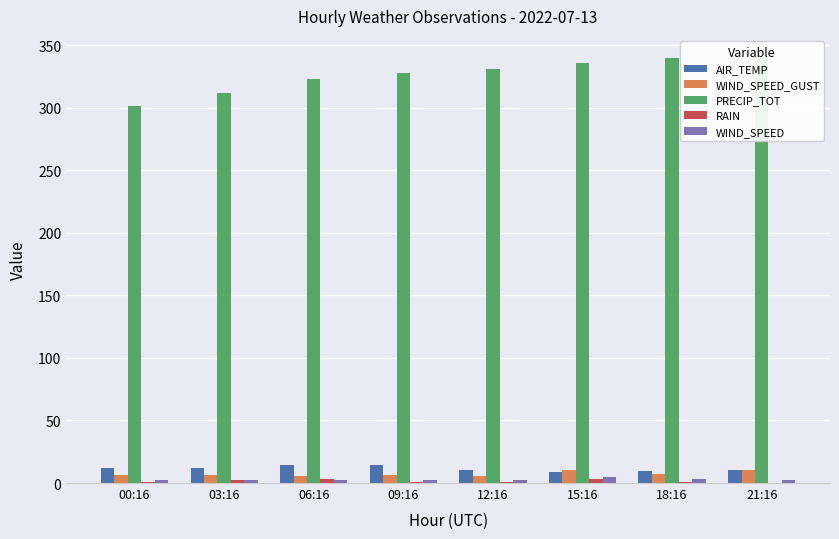

What is the label of the 7th bar from the left?

18:16